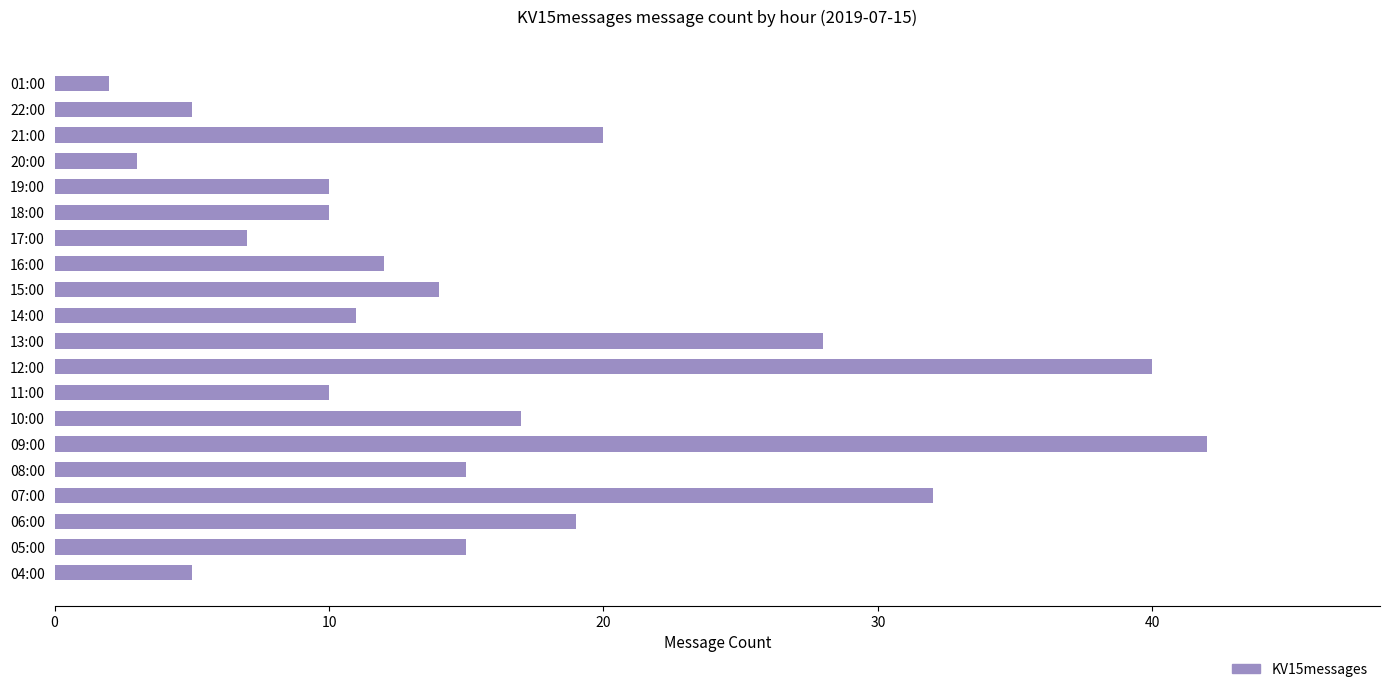

Reading top to bottom, transcribe all the data shown in this chart.

2	5	20	3	10	10	7	12	14	11	28	40	10	17	42	15	32	19	15	5